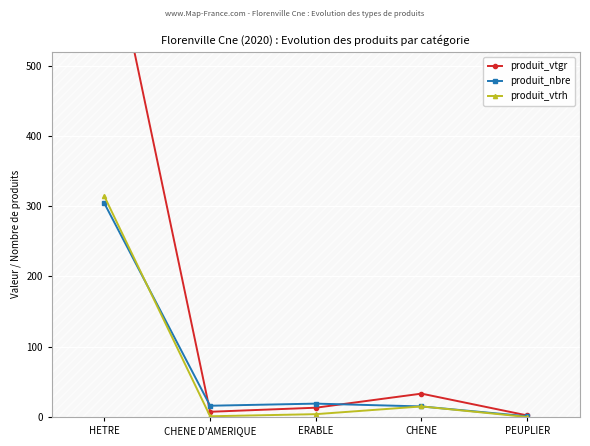

Reading left to right, extract all data points from this chart.

produit_vtgr: HETRE=722.6	CHENE D'AMERIQUE=7.4	ERABLE=13.2	CHENE=33.2	PEUPLIER=2.2
produit_nbre: HETRE=304.0	CHENE D'AMERIQUE=16.0	ERABLE=19.0	CHENE=15.0	PEUPLIER=1.0
produit_vtrh: HETRE=314.0	CHENE D'AMERIQUE=1.0	ERABLE=4.0	CHENE=15.0	PEUPLIER=0.0